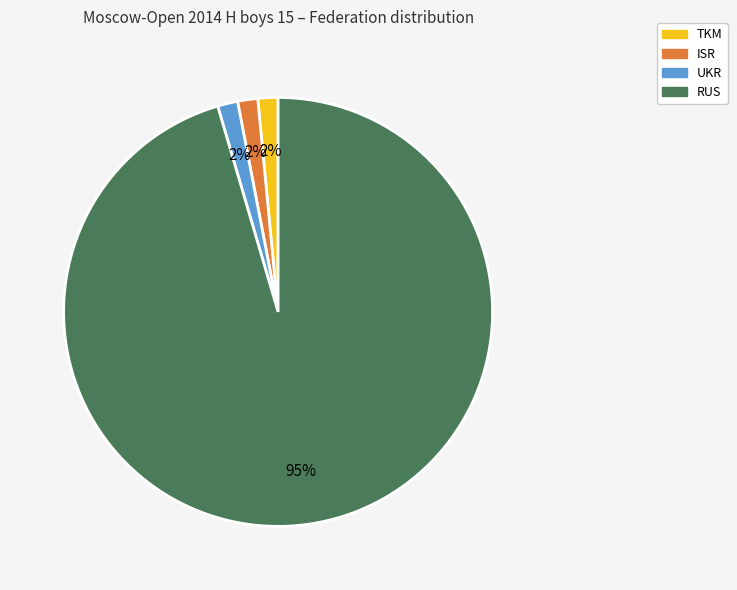

To the nearest percent, what portion does UKR represent?

2%